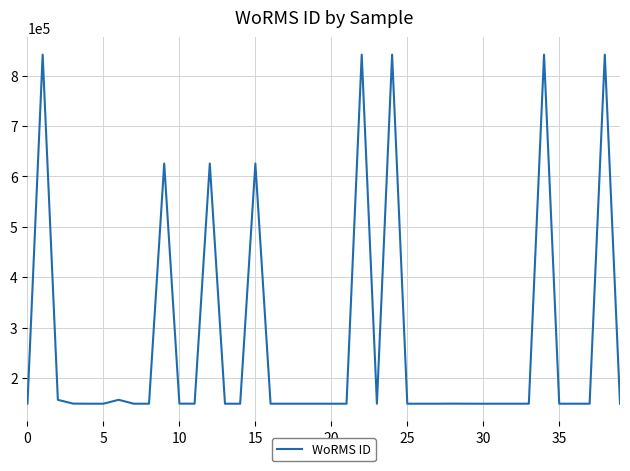

What is the difference between the maximum and minimum values?

692721